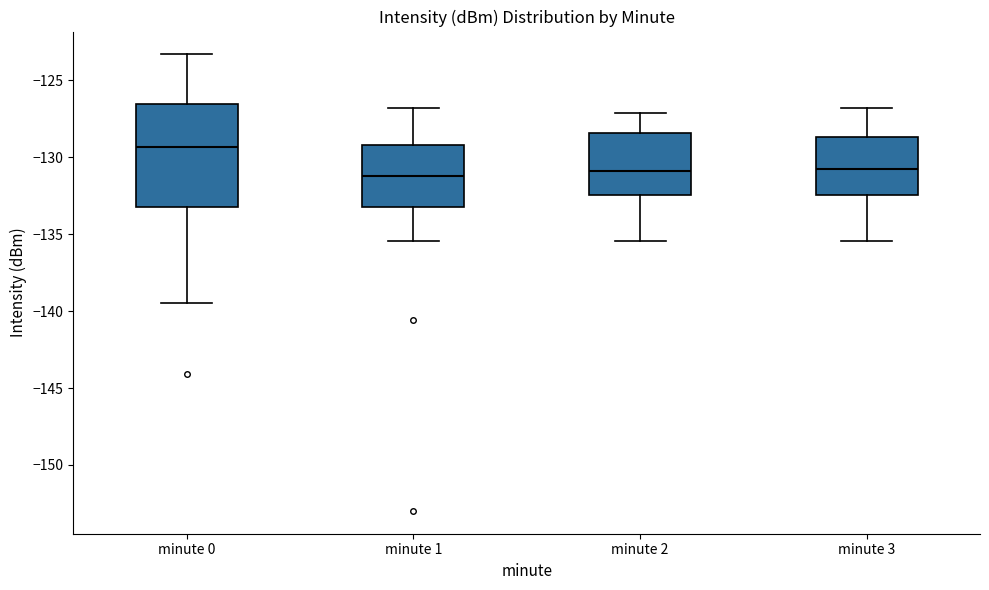

Where is the lower edge of the box for minute 0 on the y-axis? The values are not printed on the chart, so give them approximately, as read against the axis.

-133.0